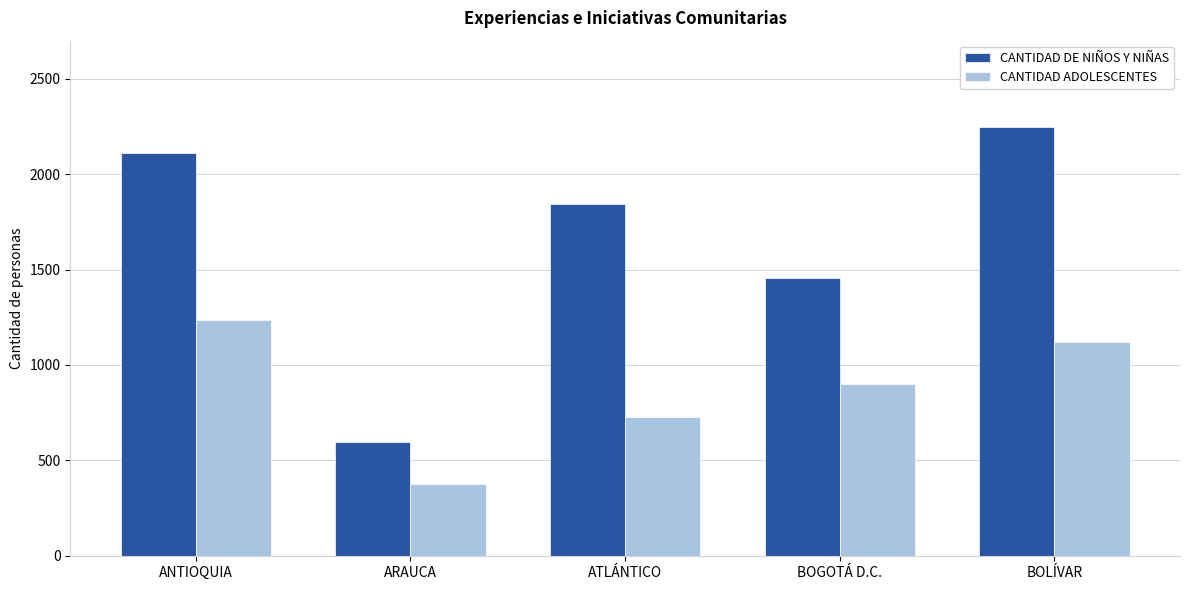

What are all the series names shown in the legend?

CANTIDAD DE NIÑOS Y NIÑAS, CANTIDAD ADOLESCENTES